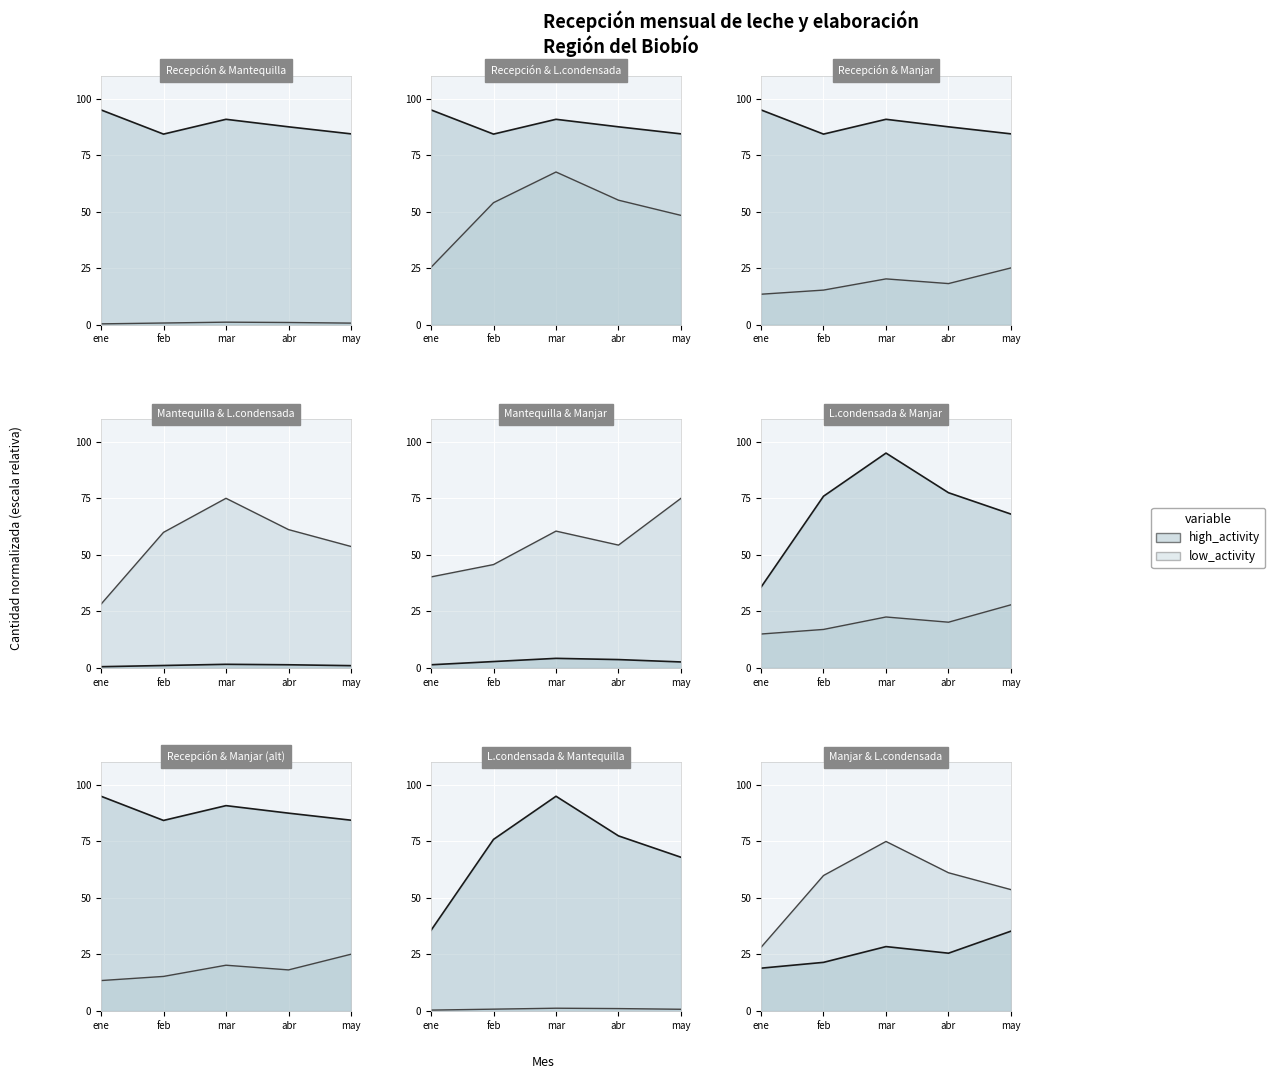

List the series in order of their overall mean, lowest first.

Mantequilla, Manjar, Leche condensada, Recepción Región del Biobío